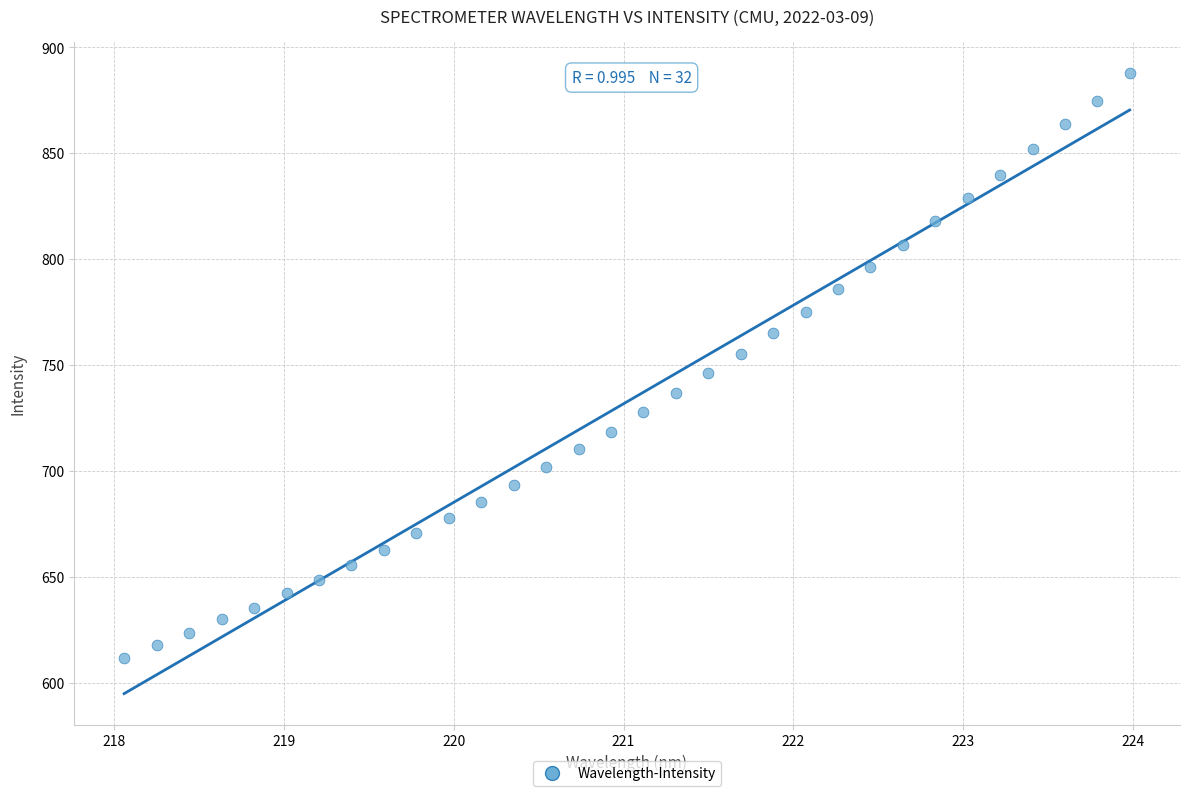

What is the range of X values (max minus min)?

5.9